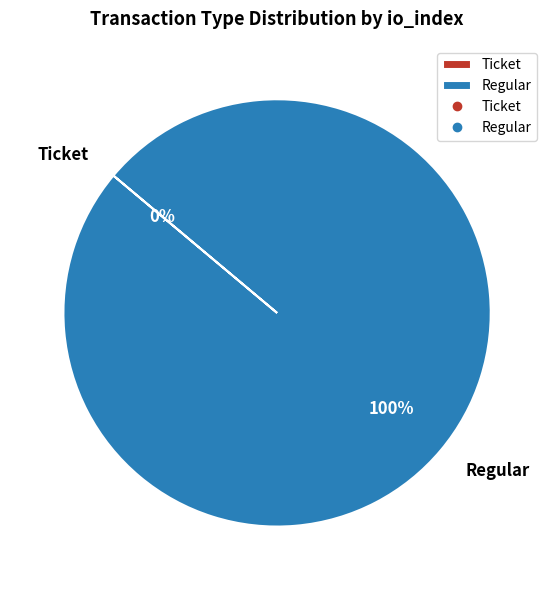

Which slice represents more than half of the pie?

Regular